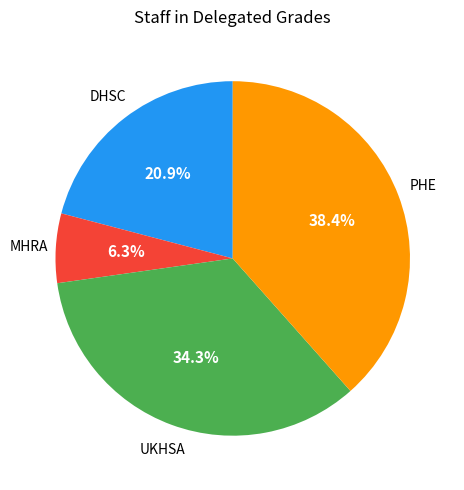

Does any single category account for the majority?

No